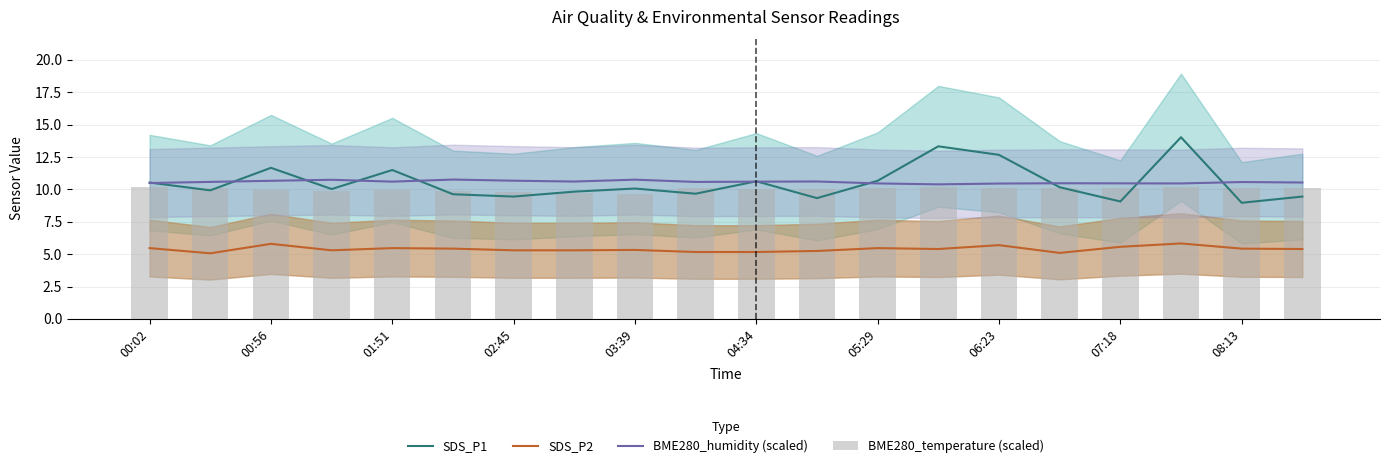

The value of BME280_temperature (scaled) at 19 is 5.2. True or false?

False